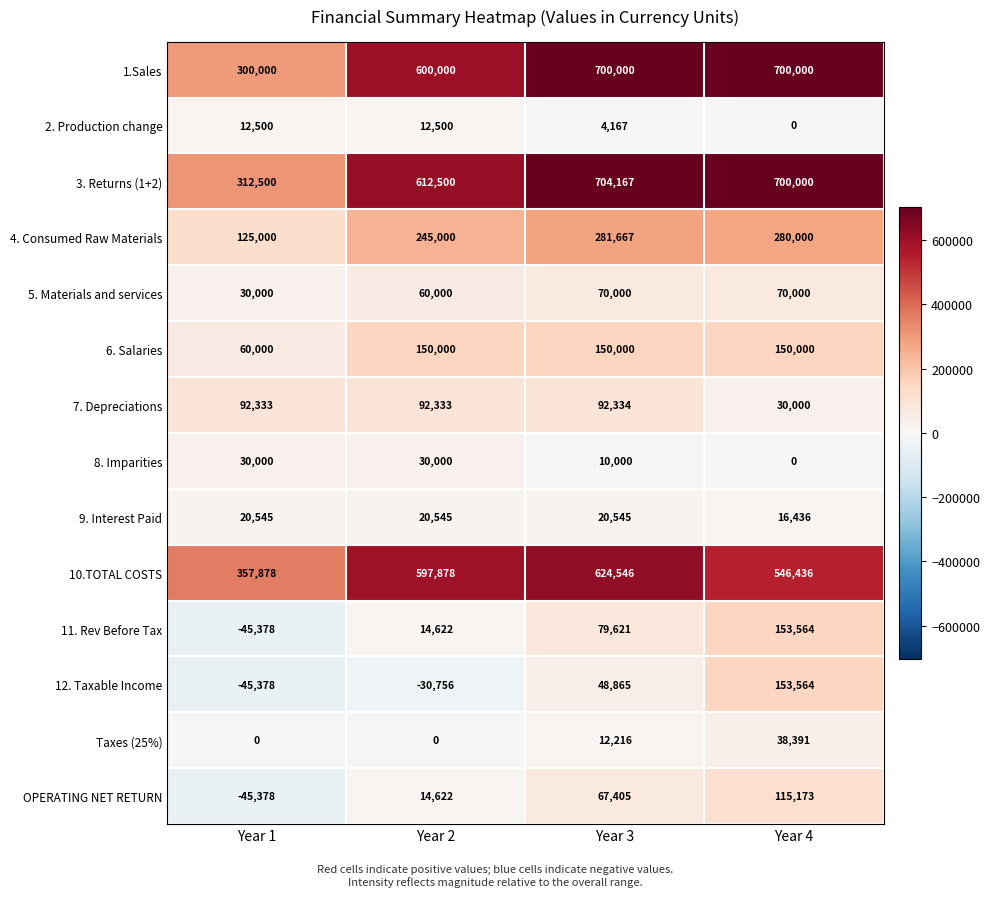

What is the total value across all series at Year 3?

2865533